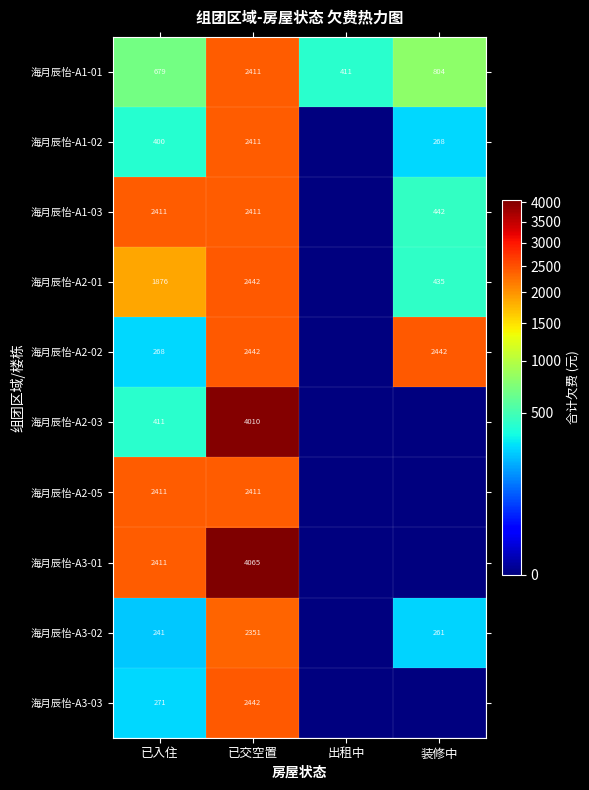

Is the value of 海月辰怡-A3-02 at 已入住 greater than the value of 海月辰怡-A1-01 at 已入住?

No